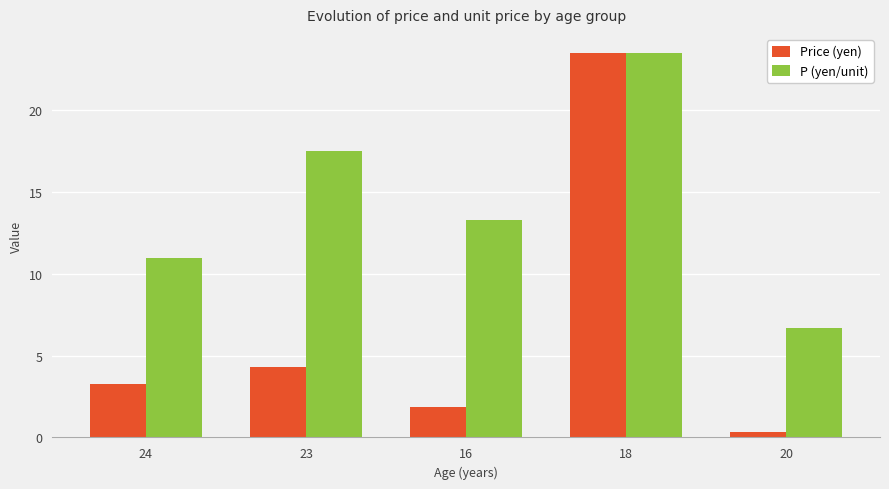

The P (yen/unit) series shows 17.5 at 23. True or false?

True